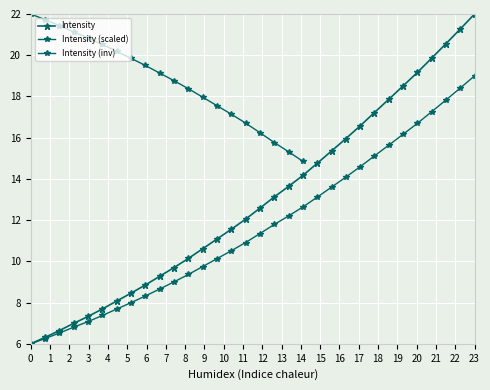

How many data points are less than 12?

15